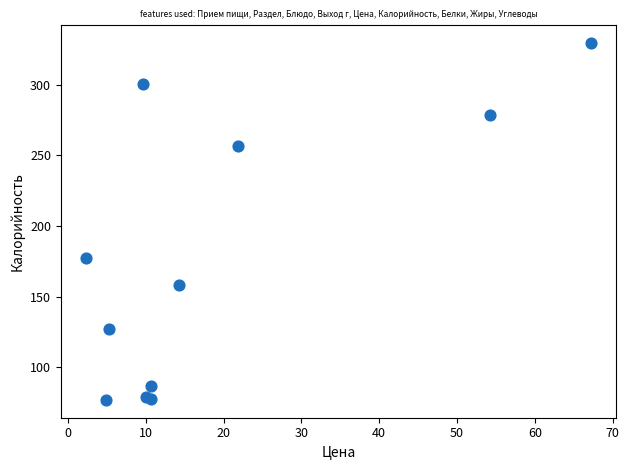

What Y value in the scatter plot is closest to 203?

177.6